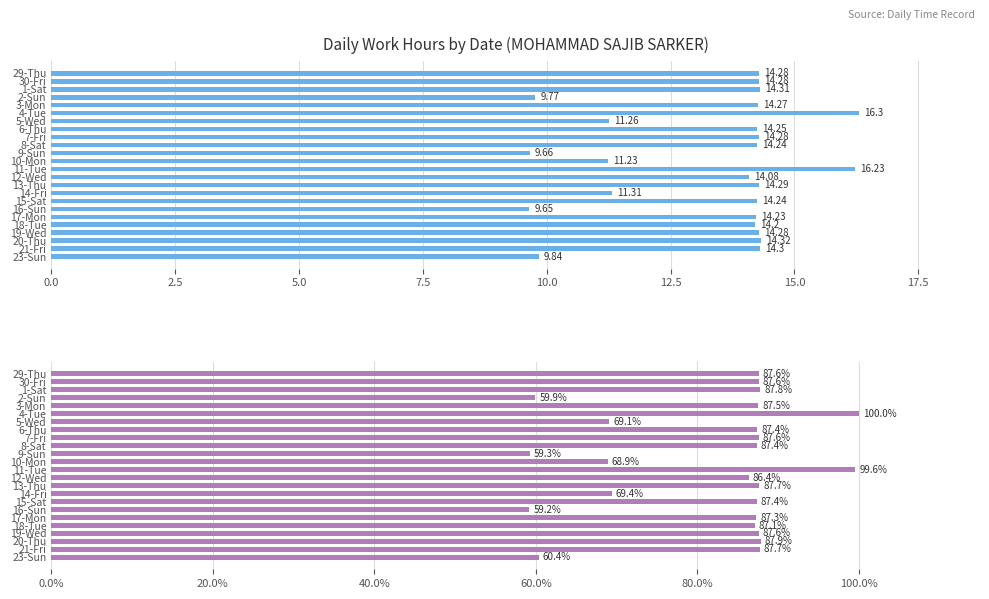

What is the value of the Low (Hours) bar at the 19th from the left?

14.2